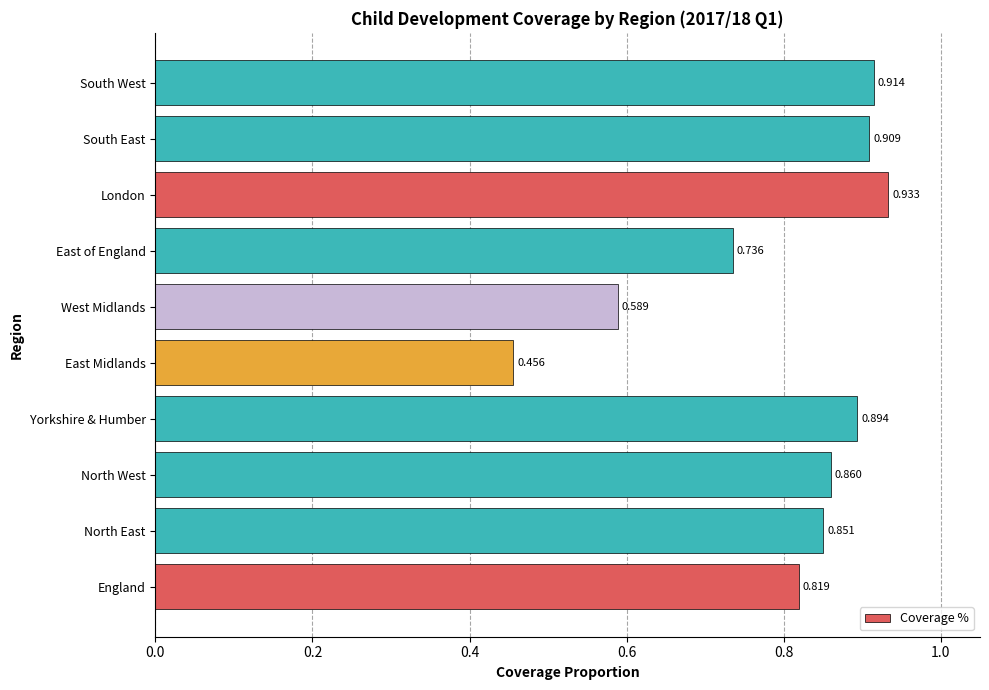

At which label is the value closest to 0?

East Midlands